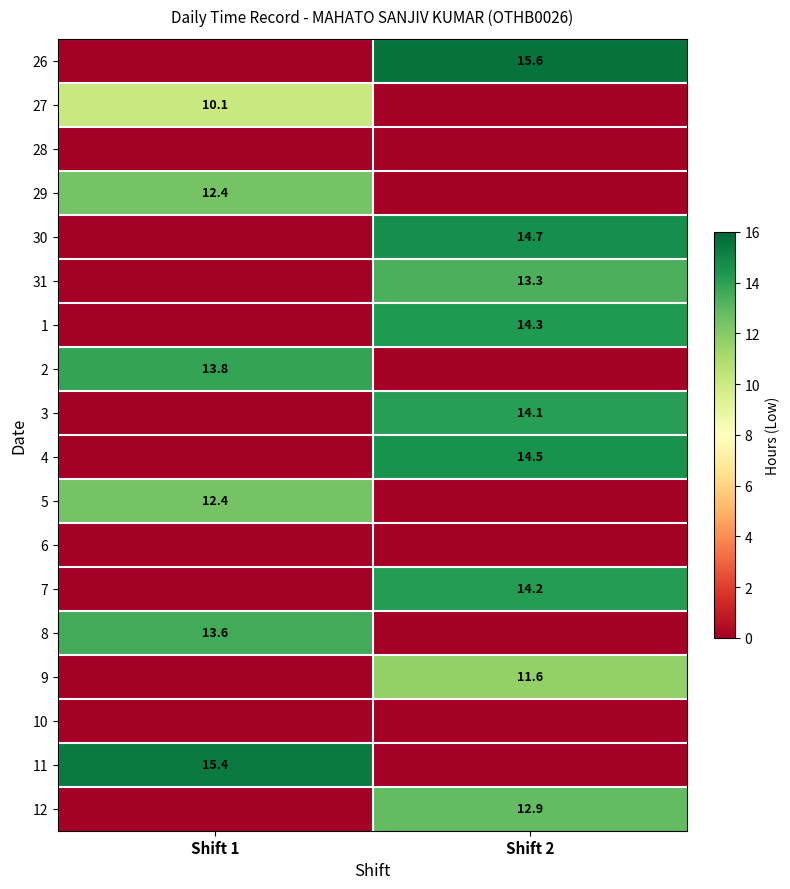

The value of 27 at Shift 1 is 5.9. True or false?

False